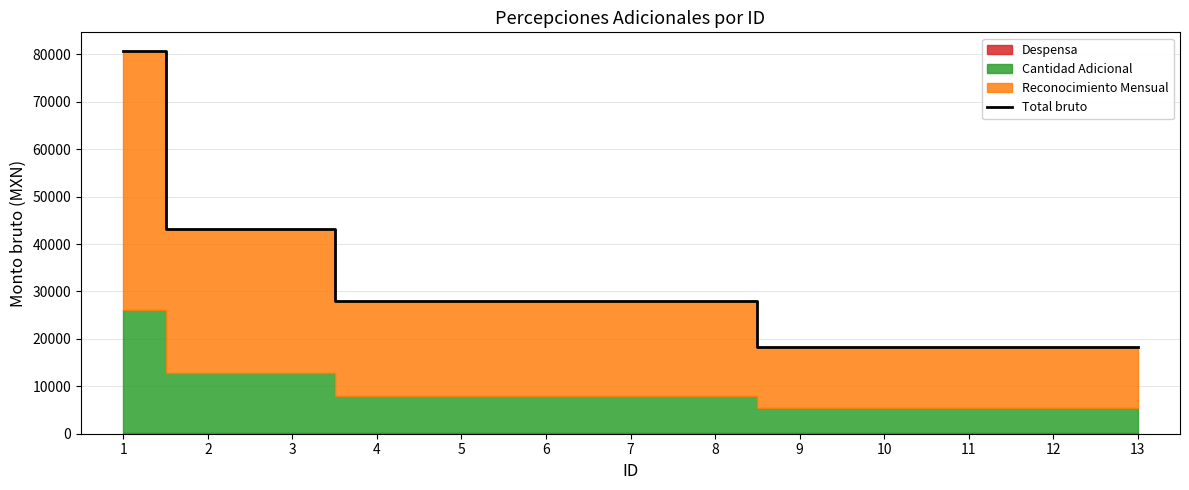

At which category does the chart reach its peak across all series?

1